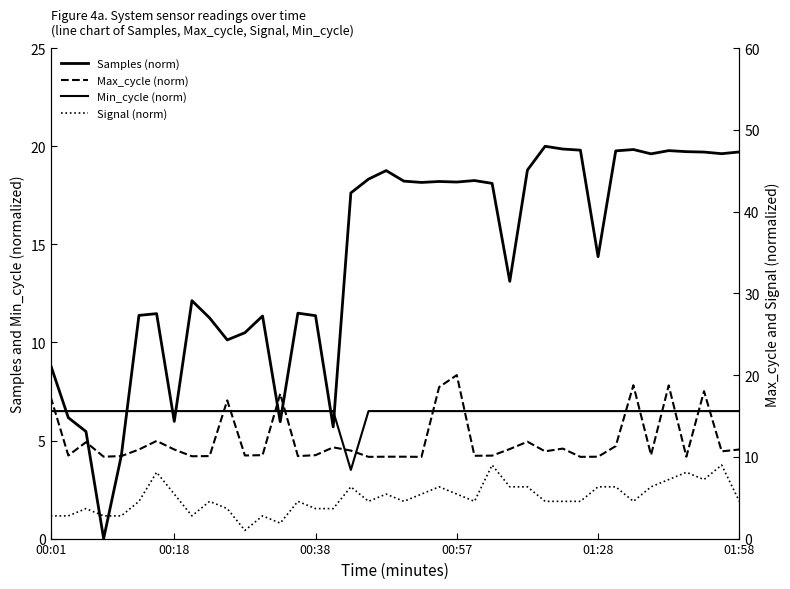

Reading left to right, transcribe all the data shown in this chart.

Samples (norm): 8.8	6.2	5.5	0.0	4.2	11.4	11.5	6.0	12.1	11.3	10.1	10.5	11.3	6.0	11.5	11.4	5.7	17.6	18.3	18.8	18.2	18.2	18.2	18.2	18.3	18.1	13.1	18.8	20.0	19.9	19.8	14.4	19.8	19.8	19.6	19.8	19.7	19.7	19.6	19.7
Min_cycle (norm): 6.5	6.5	6.5	6.5	6.5	6.5	6.5	6.5	6.5	6.5	6.5	6.5	6.5	6.5	6.5	6.5	6.5	3.5	6.5	6.5	6.5	6.5	6.5	6.5	6.5	6.5	6.5	6.5	6.5	6.5	6.5	6.5	6.5	6.5	6.5	6.5	6.5	6.5	6.5	6.5
Max_cycle (norm): 17.3	10.2	11.8	10.0	10.1	10.9	11.9	10.9	10.1	10.1	16.9	10.2	10.2	17.7	10.1	10.2	11.2	10.8	10.0	10.0	10.0	10.0	18.5	20.0	10.1	10.1	11.0	11.9	10.7	11.0	10.0	10.0	11.3	18.8	10.2	18.7	10.0	18.0	10.7	10.9
Signal (norm): 2.8	2.8	3.7	2.8	2.8	4.6	8.1	5.4	2.8	4.6	3.7	1.0	2.8	1.9	4.6	3.7	3.7	6.3	4.6	5.4	4.6	5.4	6.3	5.4	4.6	9.0	6.3	6.3	4.6	4.6	4.6	6.3	6.3	4.6	6.3	7.2	8.1	7.2	9.0	4.6